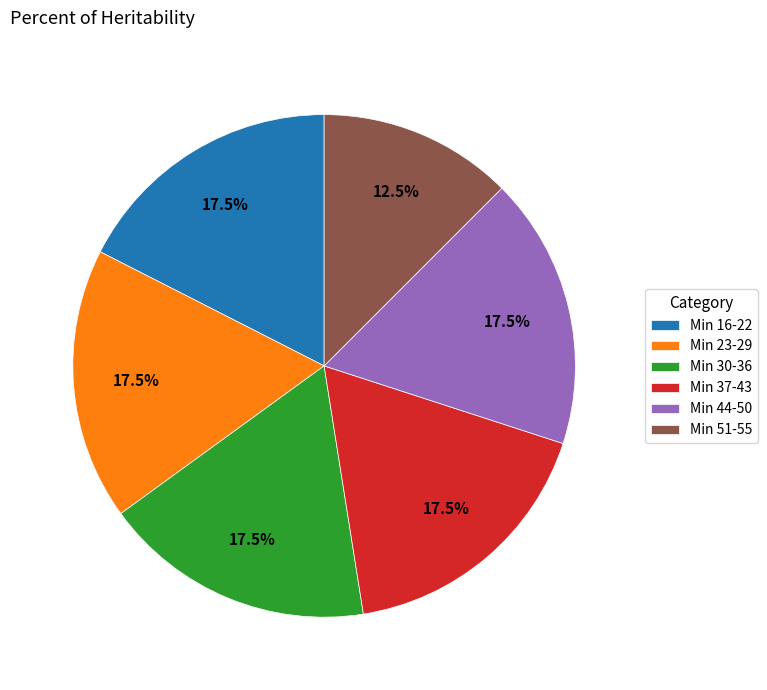

Is there any slice that represents more than half of the pie?

No